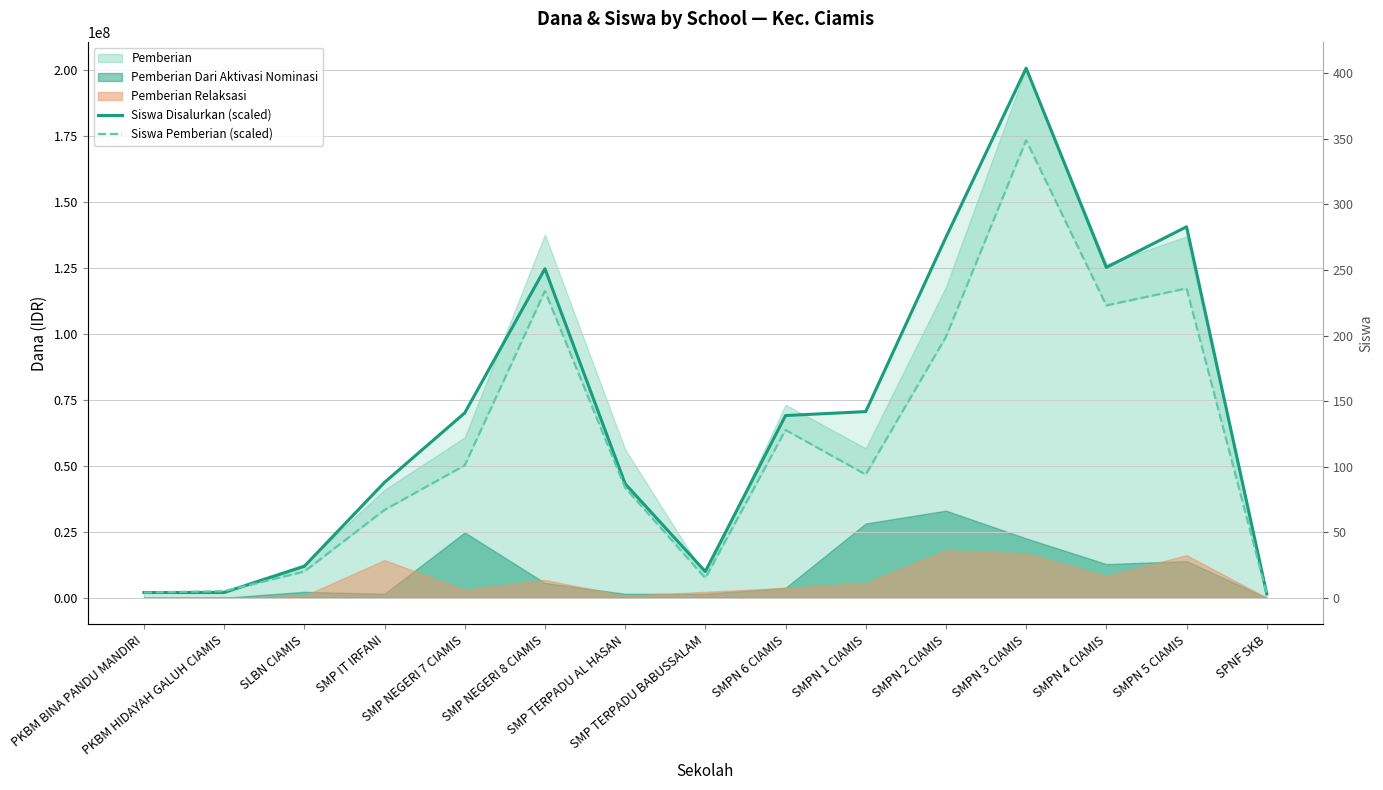

At which category is the sum across all series the highest?

SMPN 3 CIAMIS